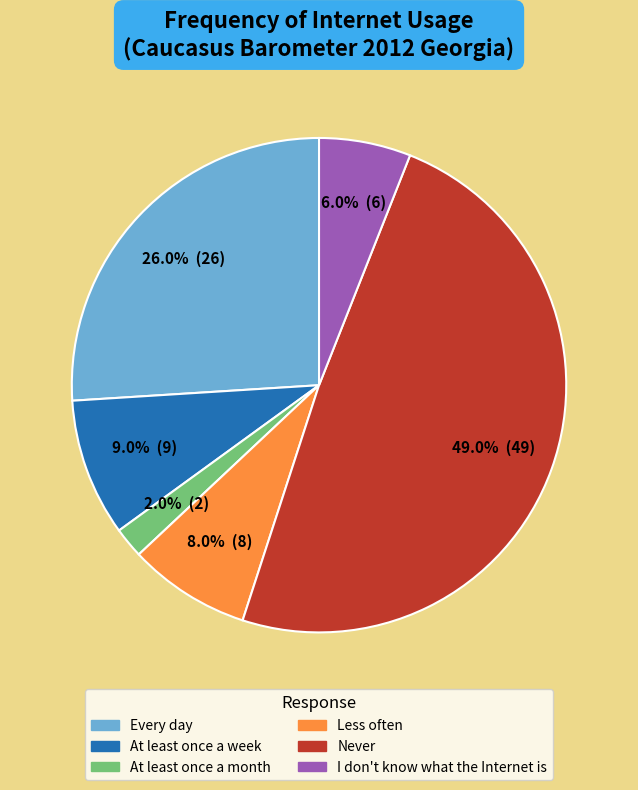

To the nearest percent, what percentage of the pie is Never?

49%